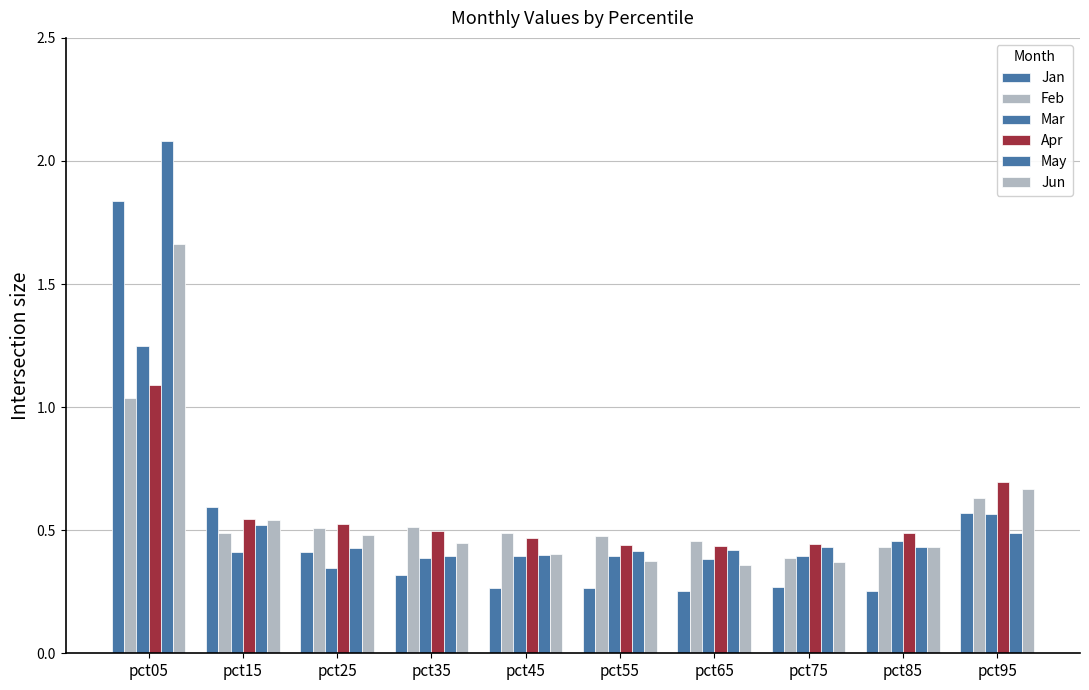

How many bars are there in total?

60